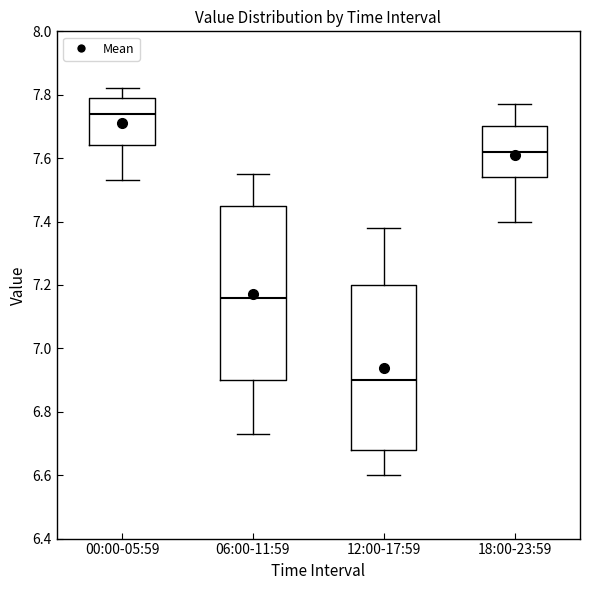

Which box's median line is the highest?

00:00-05:59